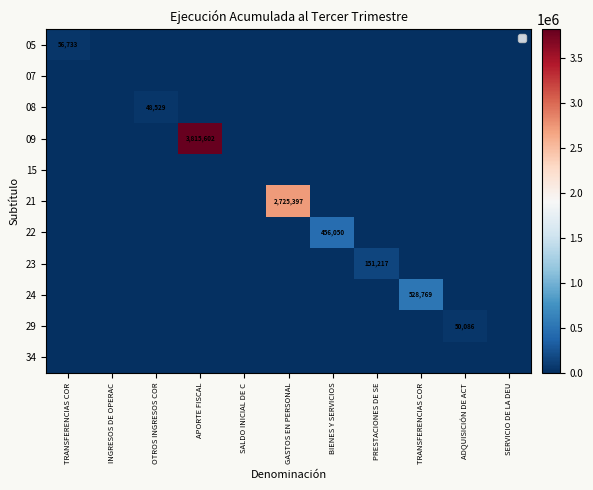

List the labels in order of 34 value, largest first.

TRANSFERENCIAS COR, INGRESOS DE OPERAC, OTROS INGRESOS COR, APORTE FISCAL, SALDO INICIAL DE C, GASTOS EN PERSONAL, BIENES Y SERVICIOS, PRESTACIONES DE SE, TRANSFERENCIAS COR, ADQUISICIÓN DE ACT, SERVICIO DE LA DEU